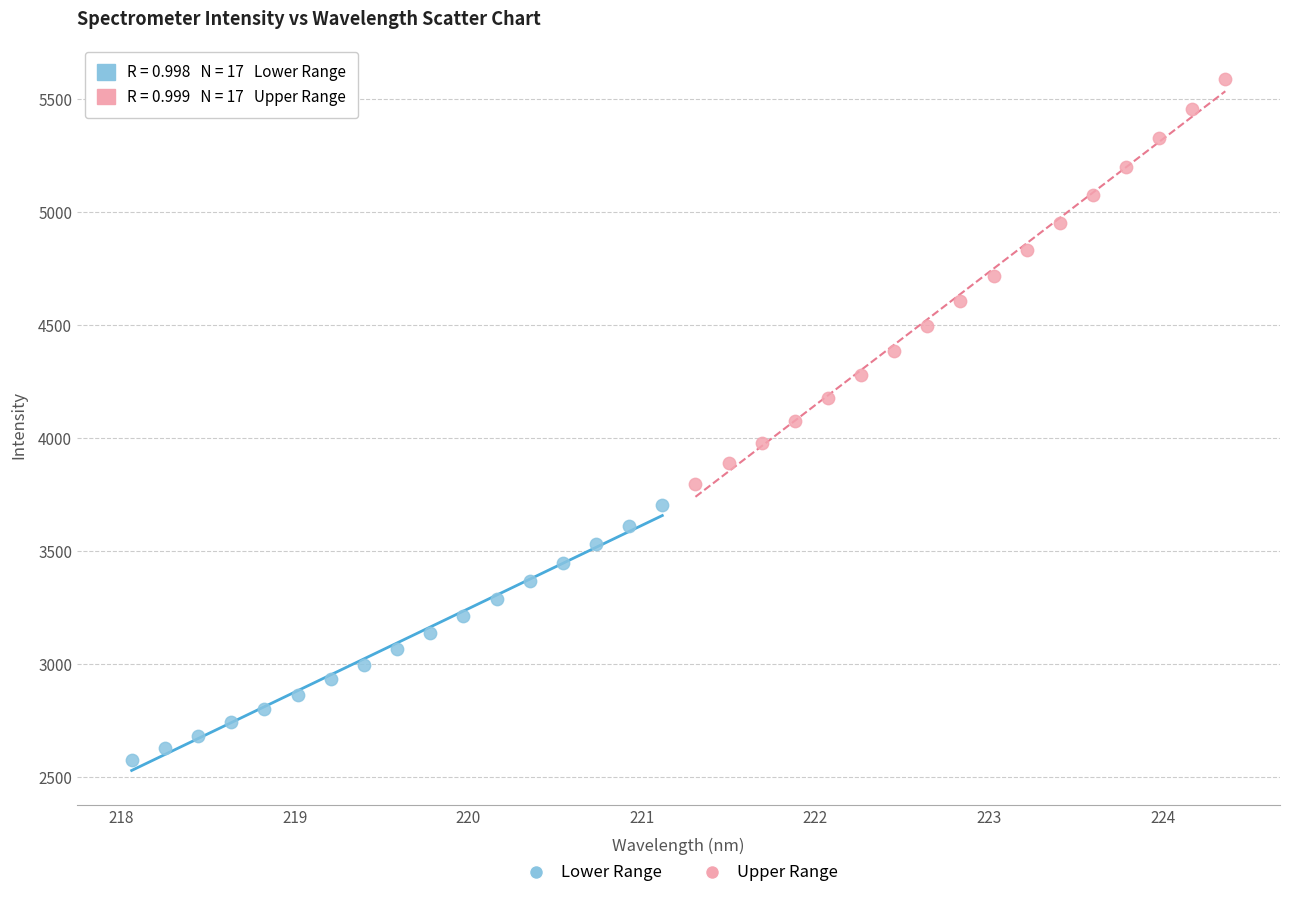

Which series contains the lowest Y value?

Lower Range